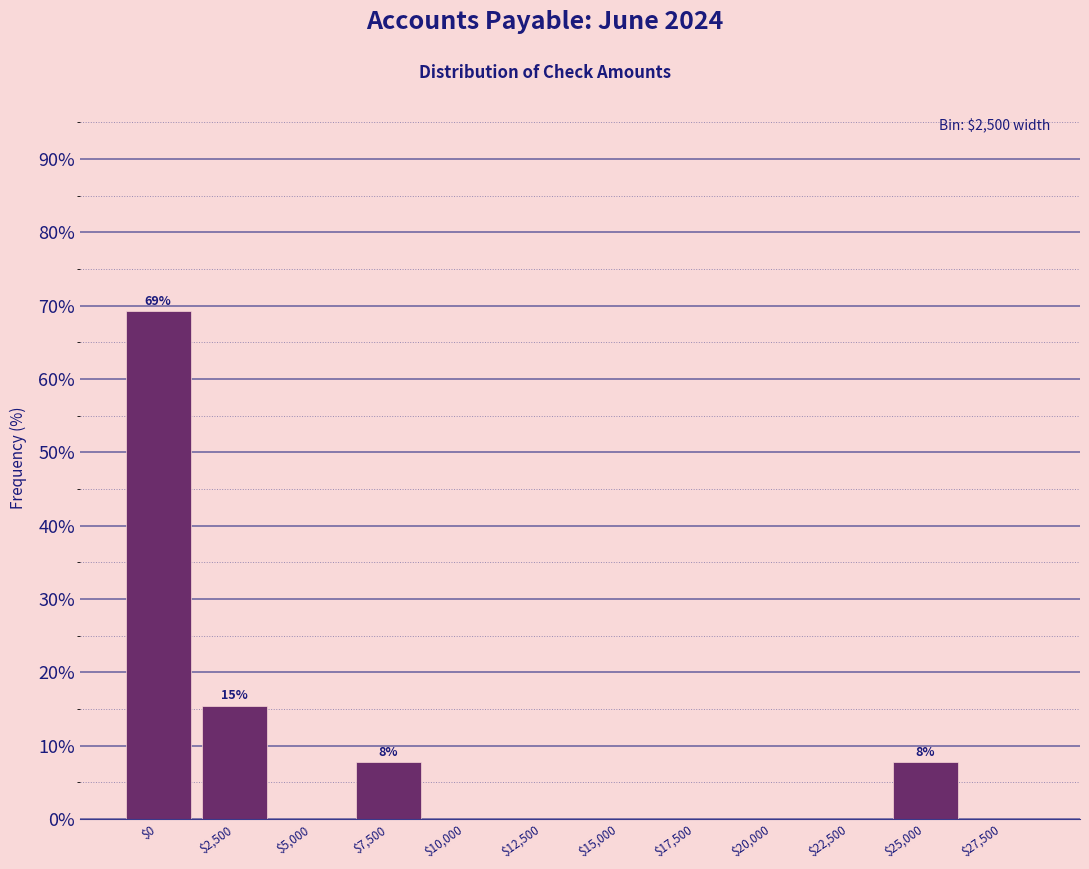

True or false: the data shows -40.6 at $12,500.

False